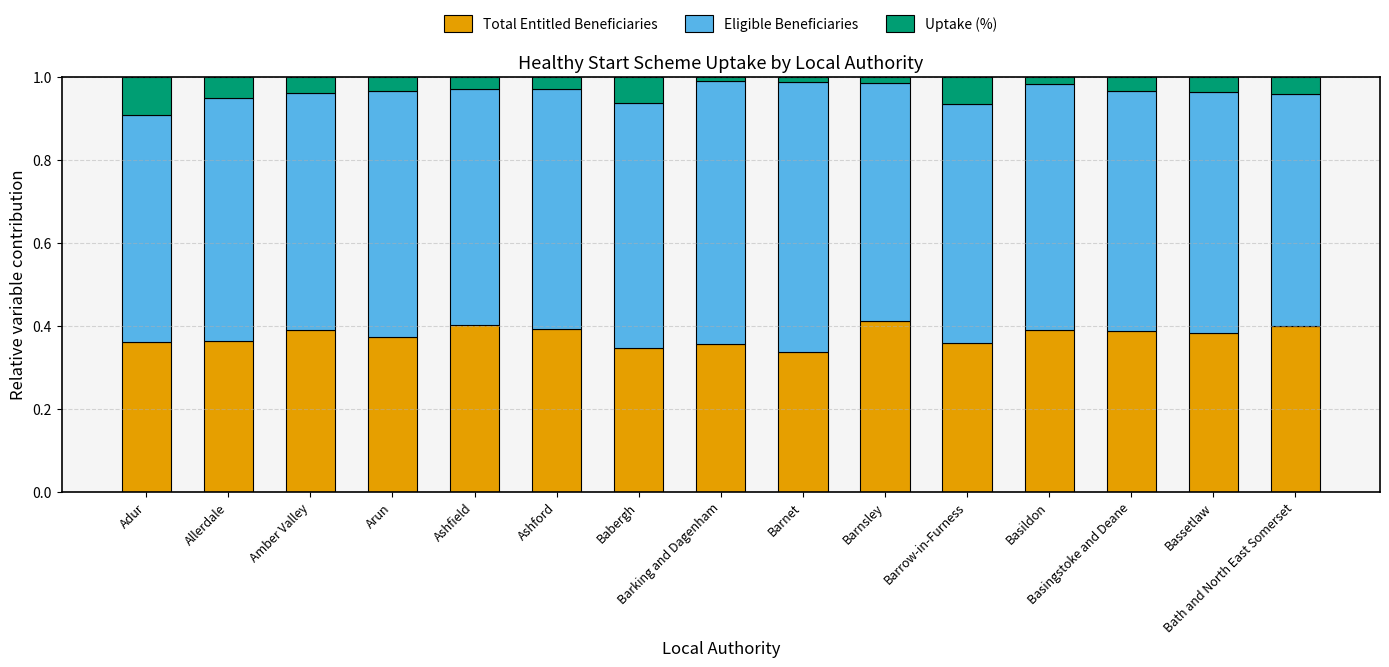

How many series are shown in this chart?

3